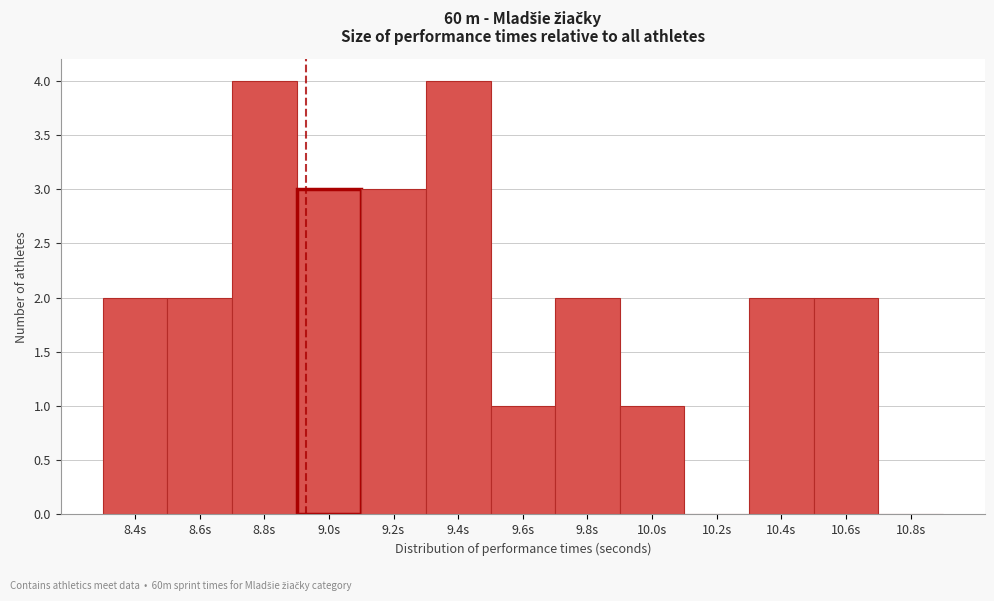

Reading right to left, extract all data points from this chart.

10.8s=0	10.6s=2	10.4s=2	10.2s=0	10.0s=1	9.8s=2	9.6s=1	9.4s=4	9.2s=3	9.0s=3	8.8s=4	8.6s=2	8.4s=2